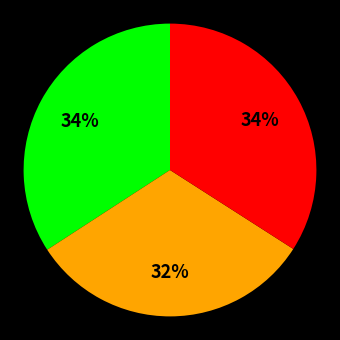

Does any single category account for the majority?

No